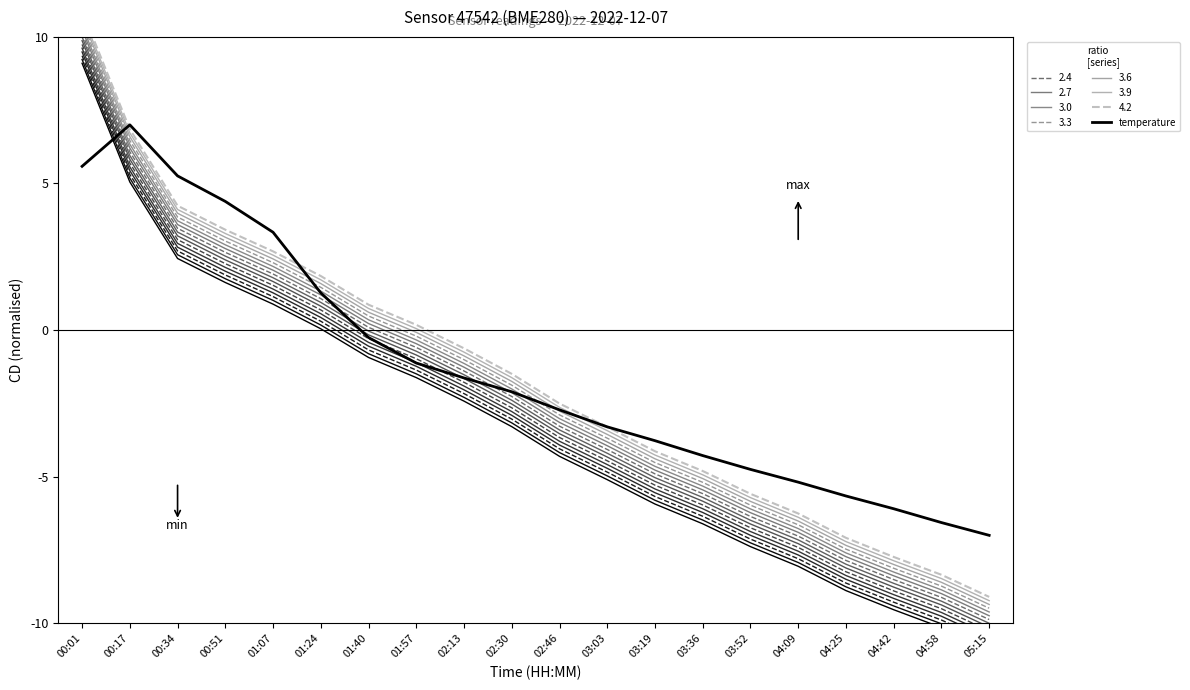

How many interior local peaks (higher than both neighbors) does the data have?

1